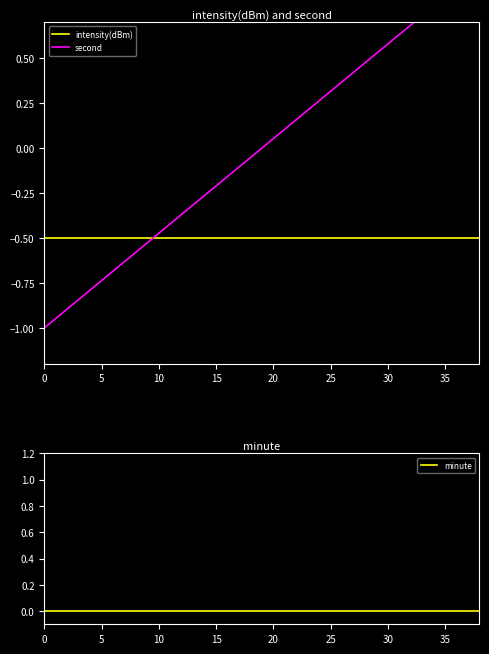

Which series has the widest spread of values?

second